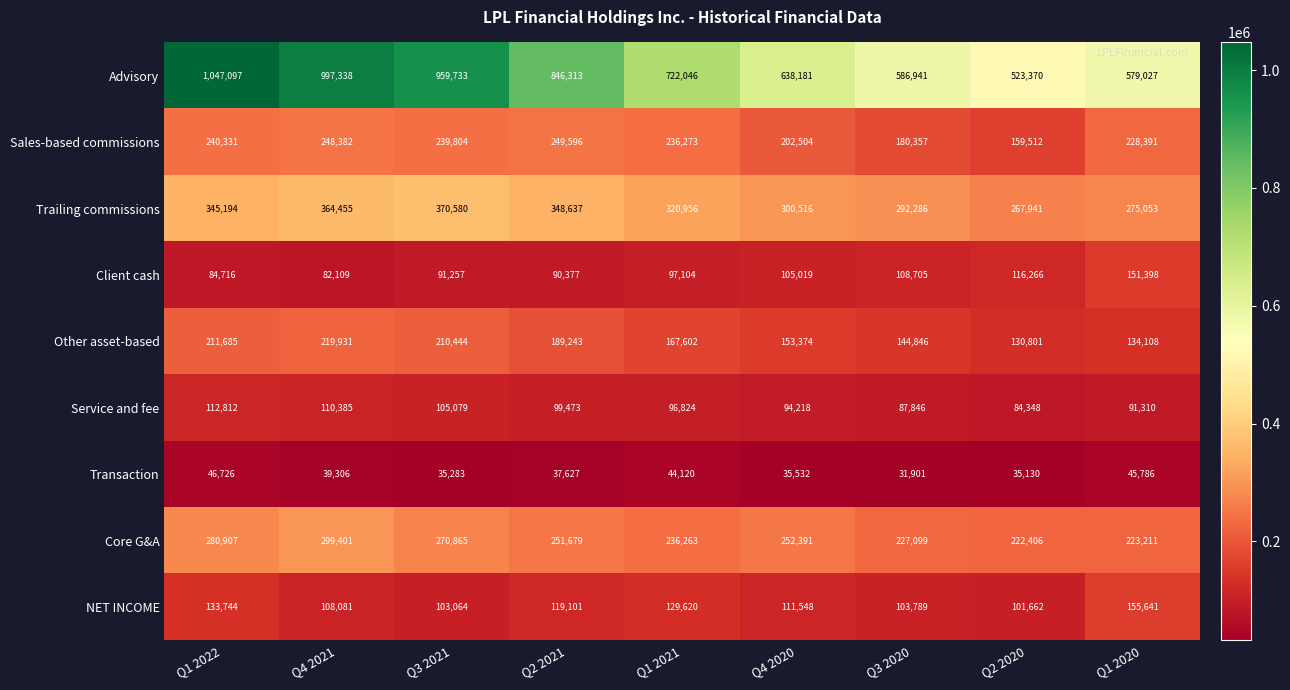

Rank the series by their maximum value, from highest to lowest.

Advisory, Trailing commissions, Core G&A, Sales-based commissions, Other asset-based, NET INCOME, Client cash, Service and fee, Transaction